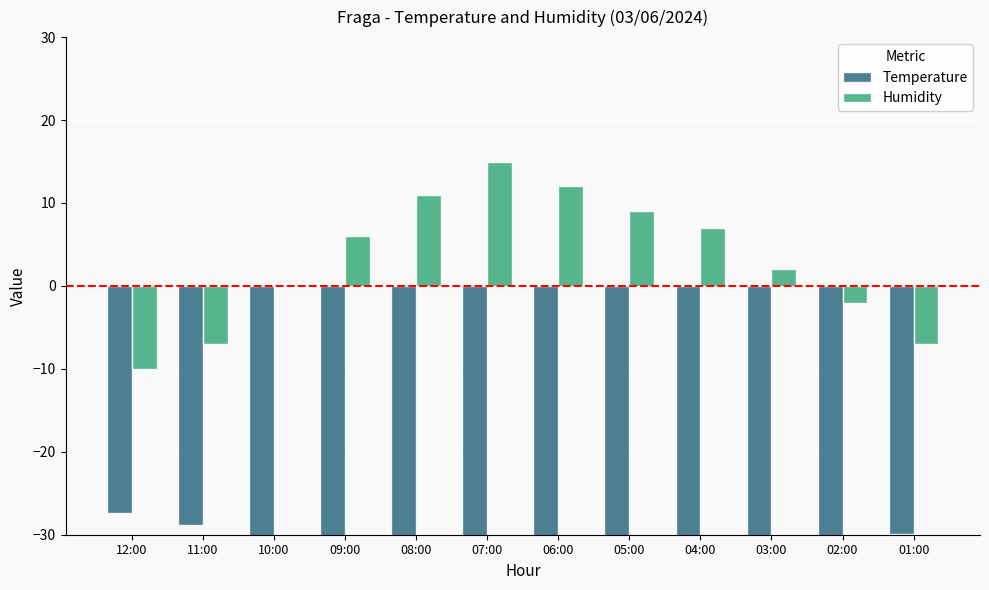

Which series has the largest total across all categories?

Humidity